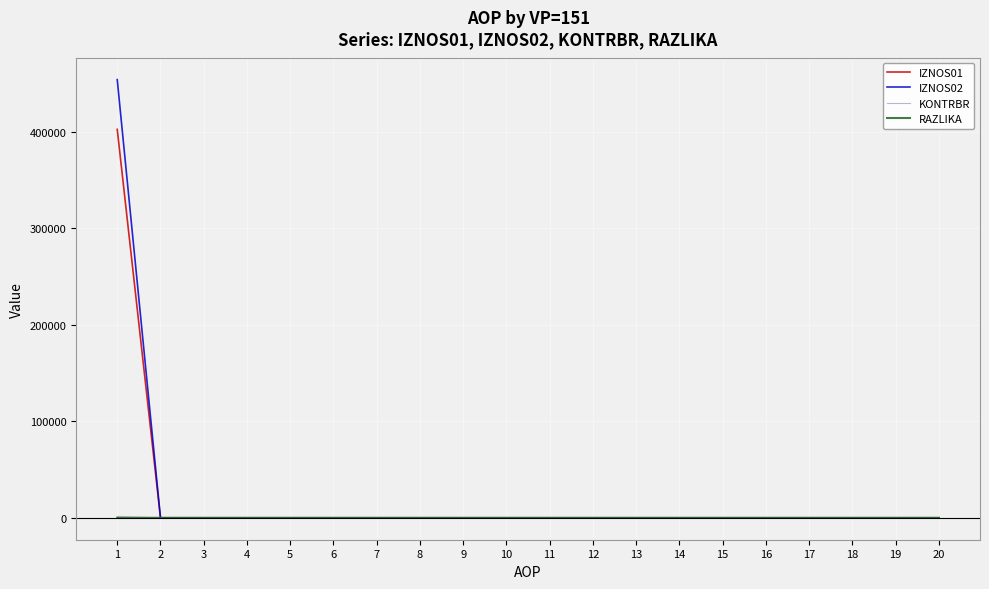

What is the difference between the maximum and second lowest values in the IZNOS01 series?

402342.2